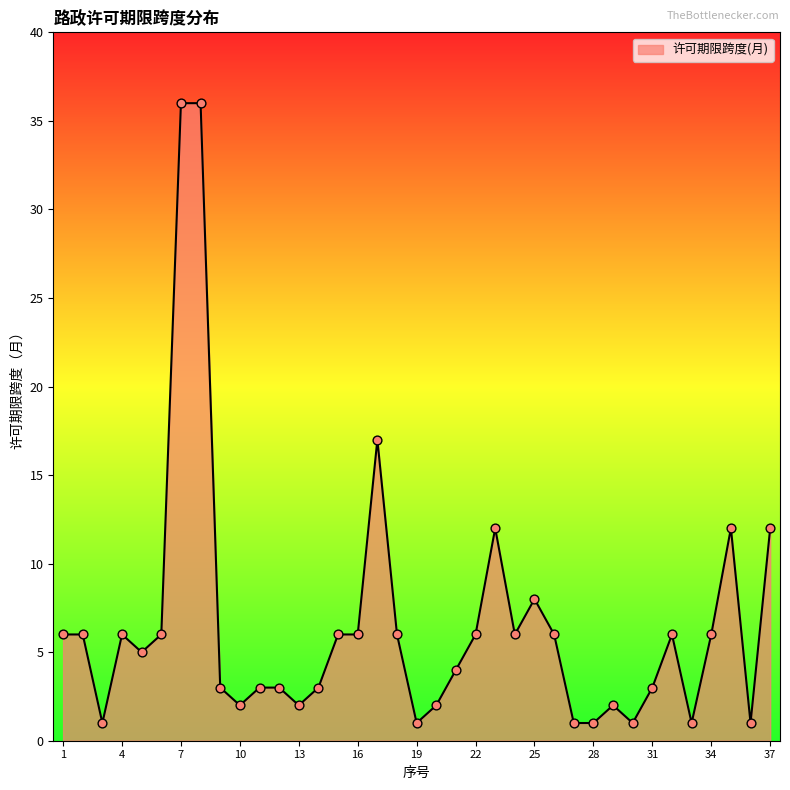

What is the maximum value shown in the chart?

36